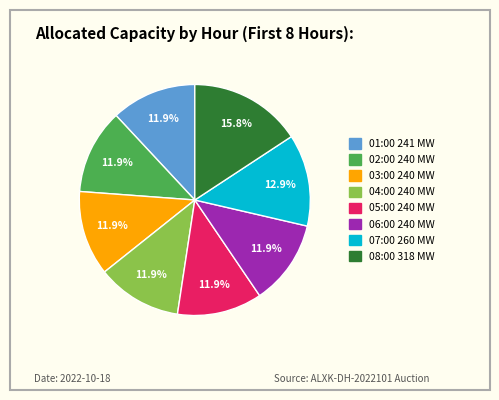

Combined, what portion of the pie is 06:00 and 04:00?

23.8%